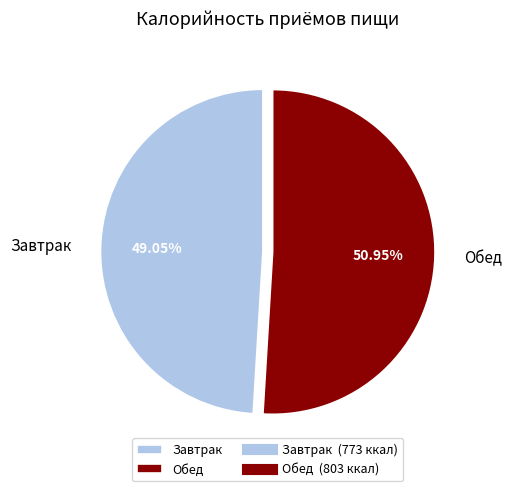

Which slice is the smallest?

Завтрак